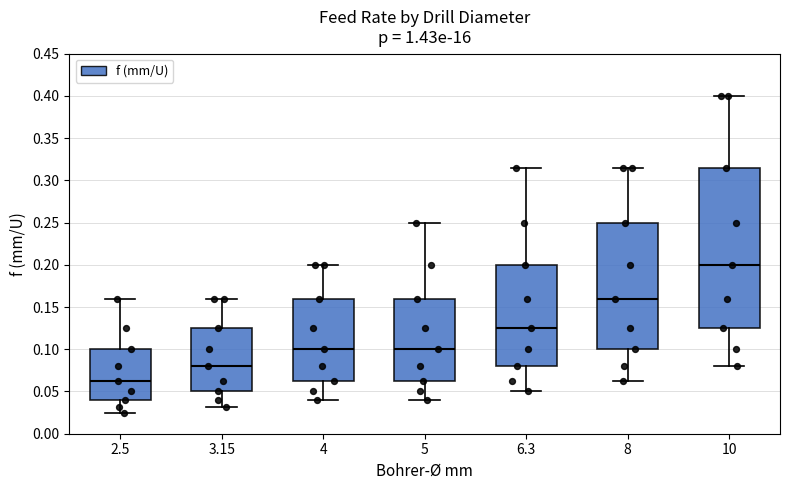

Reading left to right, transcribe this box plot: for each box, give where its median line is, the range the box spans, and where its two whiskers end, as read against the y-axis. The values are not printed on the chart, so give them approximately, as read against the axis.

2.5: median 0.065, box 0.040 to 0.100, whiskers 0.025 to 0.160
3.15: median 0.080, box 0.050 to 0.125, whiskers 0.030 to 0.160
4: median 0.100, box 0.065 to 0.160, whiskers 0.040 to 0.200
5: median 0.100, box 0.065 to 0.160, whiskers 0.040 to 0.250
6.3: median 0.125, box 0.080 to 0.200, whiskers 0.050 to 0.315
8: median 0.160, box 0.100 to 0.250, whiskers 0.065 to 0.315
10: median 0.200, box 0.125 to 0.315, whiskers 0.080 to 0.400